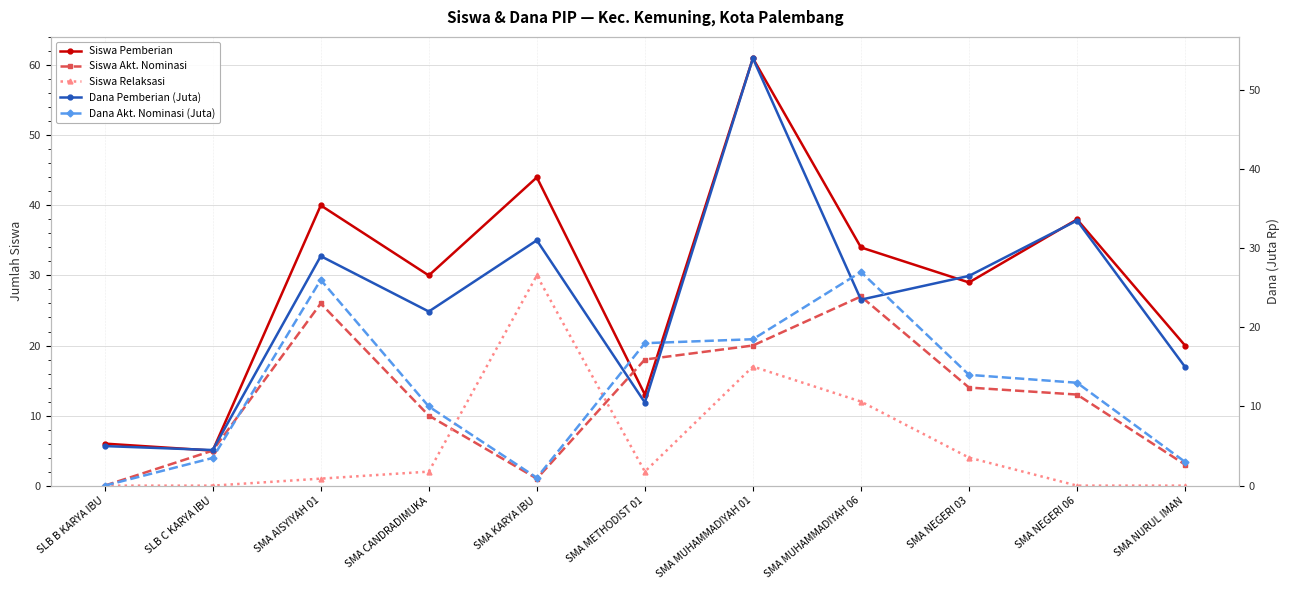

At which category is the sum across all series the highest?

SMA MUHAMMADIYAH 01